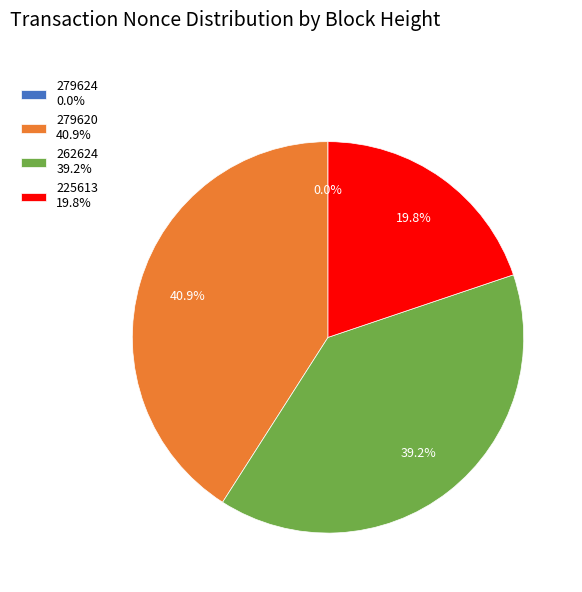

Is there a majority slice in this chart?

No